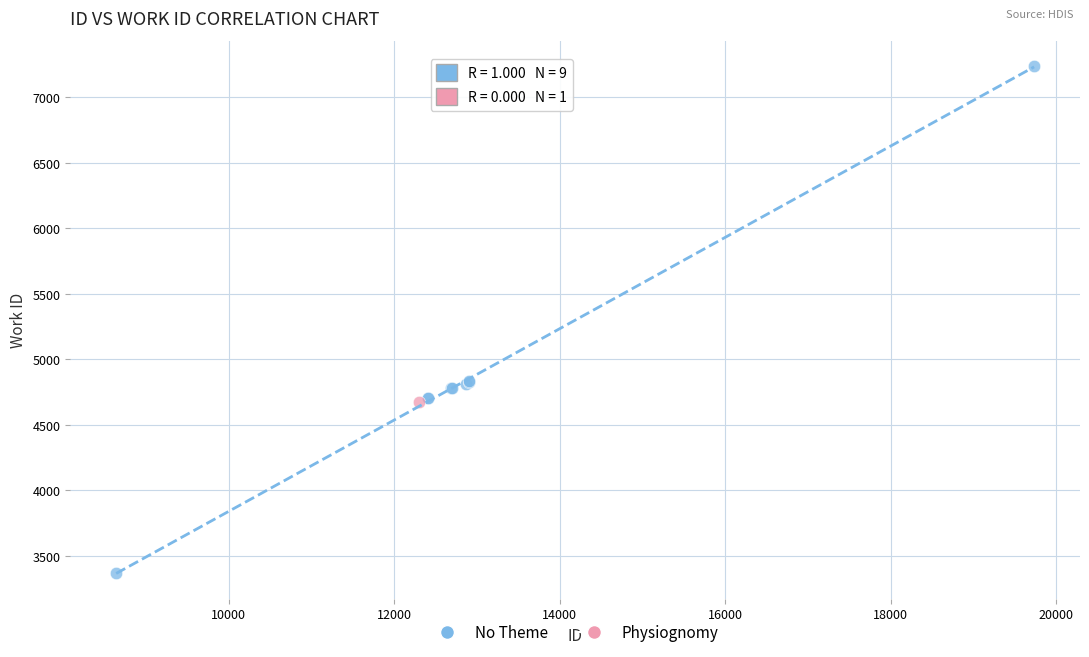

What are all the series names shown in the legend?

No Theme, Physiognomy